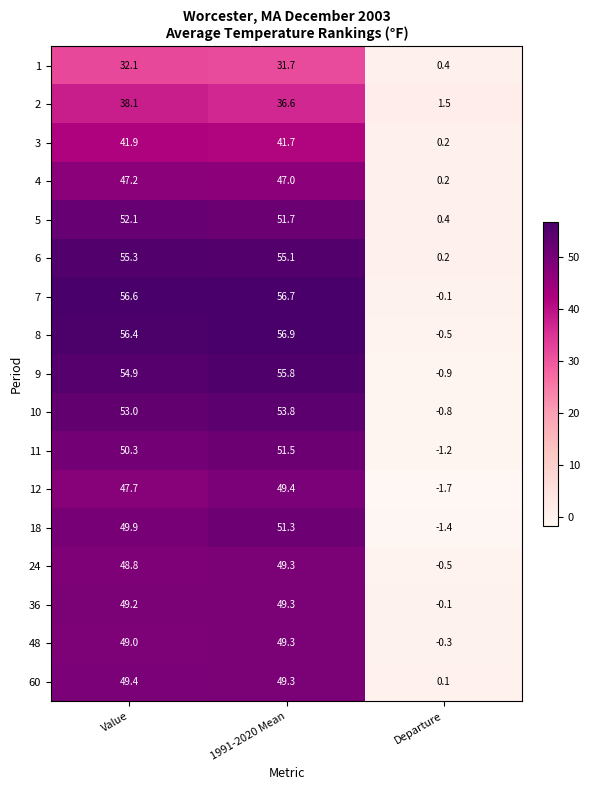

What is the difference between the highest and lowest values at Value?

24.5